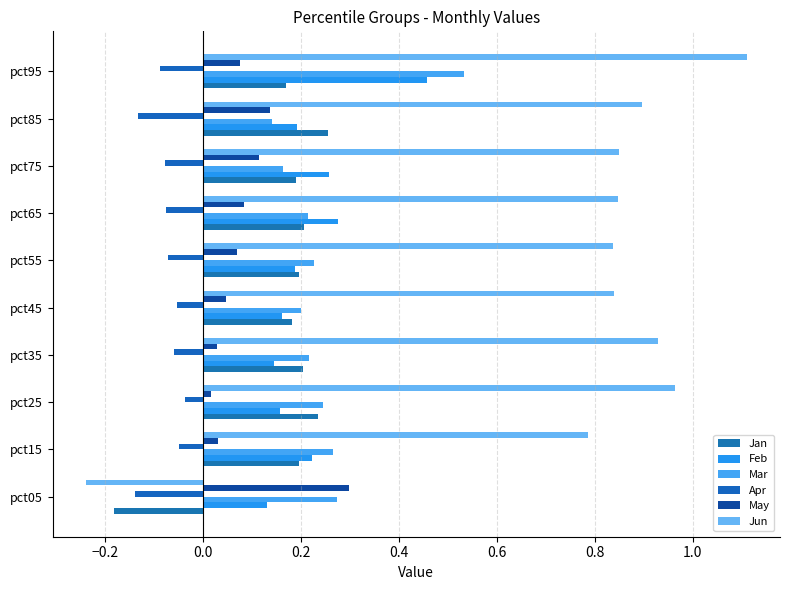

How many data points in Jan are above 0?

9